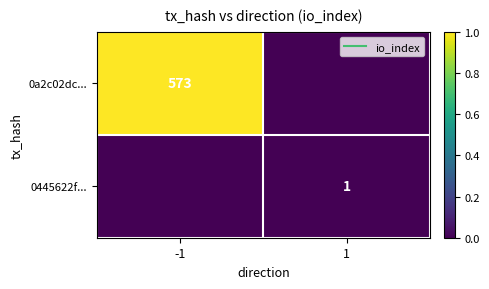

List the series in order of their peak value, lowest first.

0445622f..., 0a2c02dc...